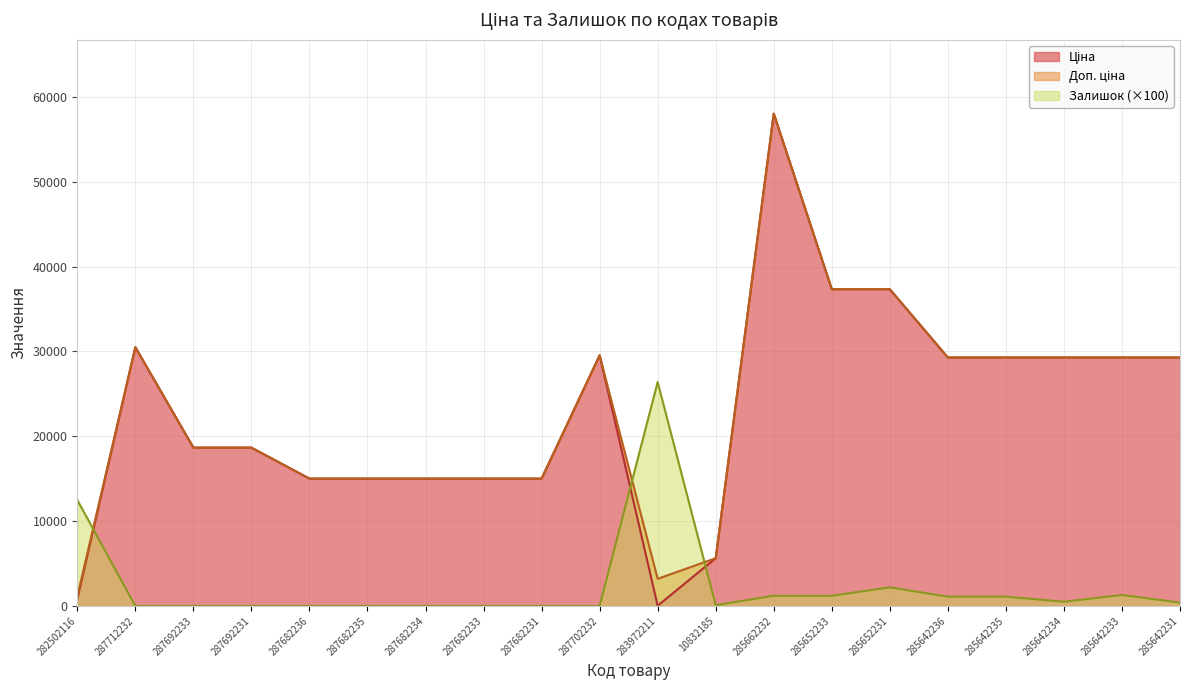

How many interior local valleys does the Залишок series have?

2